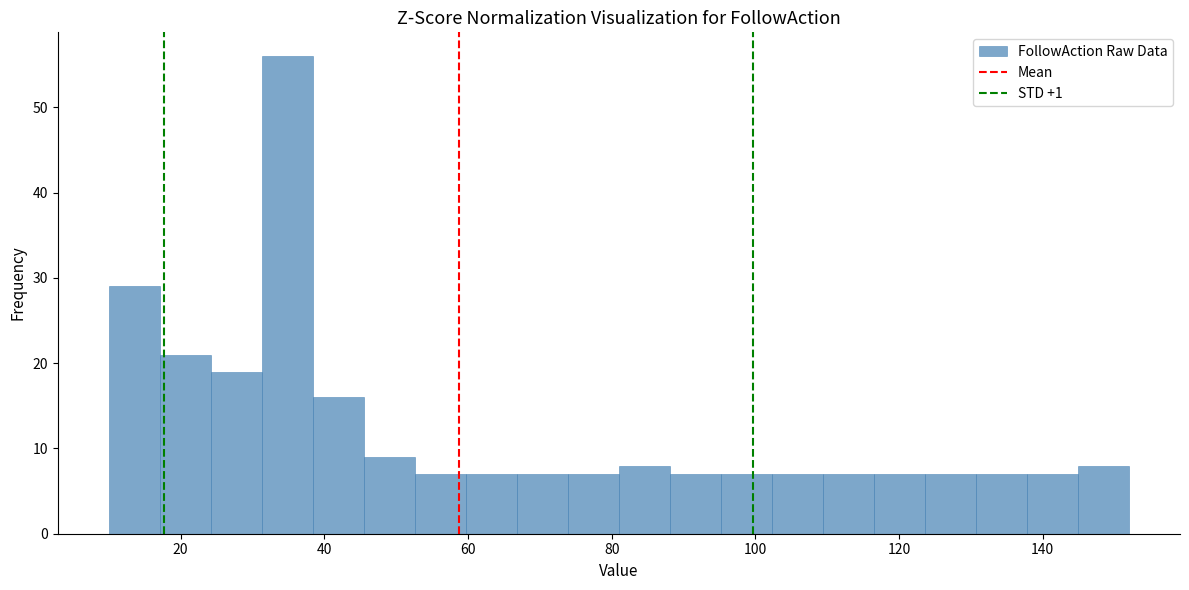

Around what value on the x-axis is the tallest bar? Give the approximate position of its centre, as read against the axis.

34